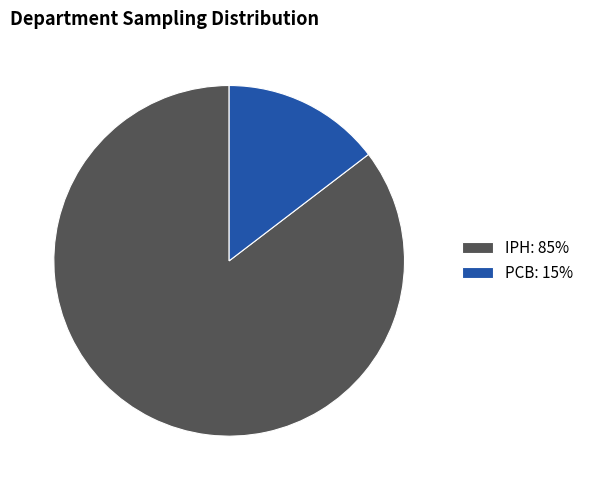

Which slice is the smallest?

PCB